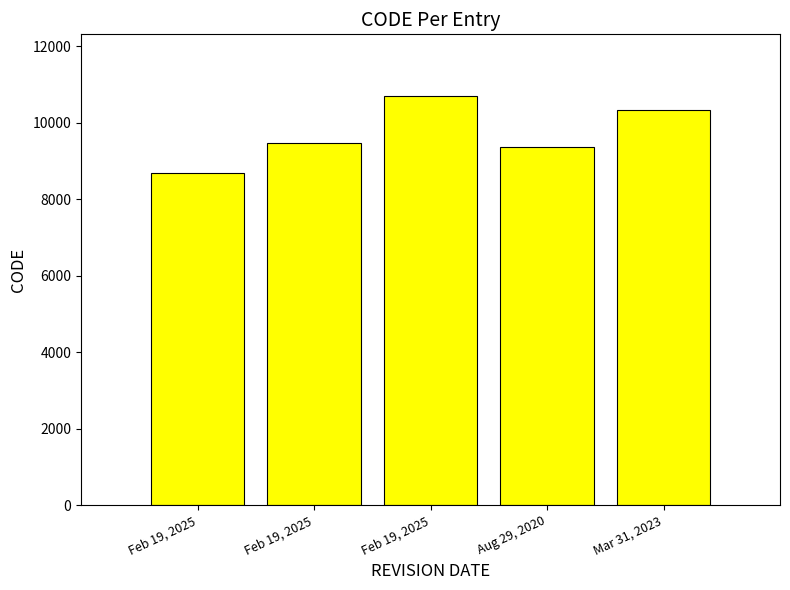

How many categories are shown in the chart?

5